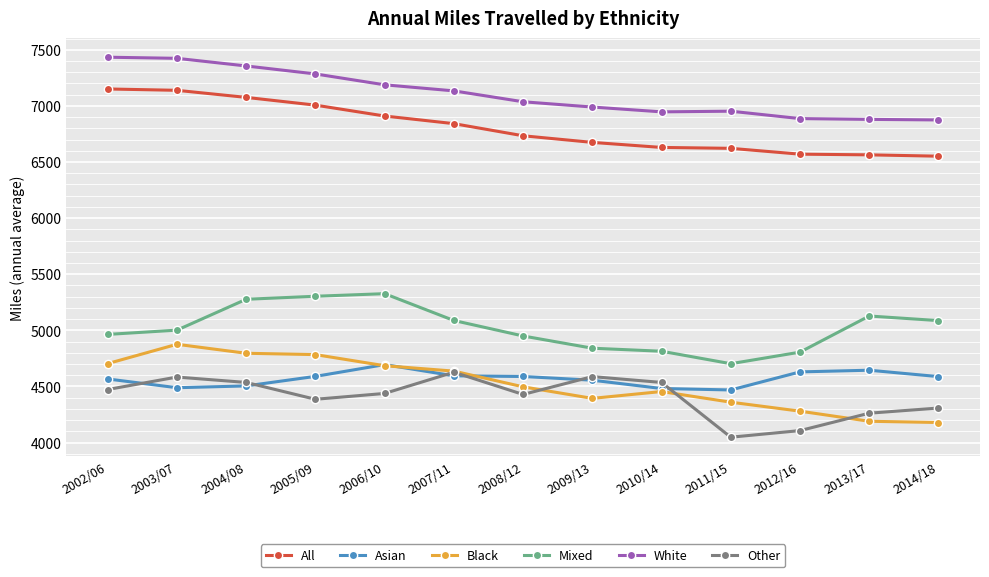

True or false: Black and Asian cross at least once.

True